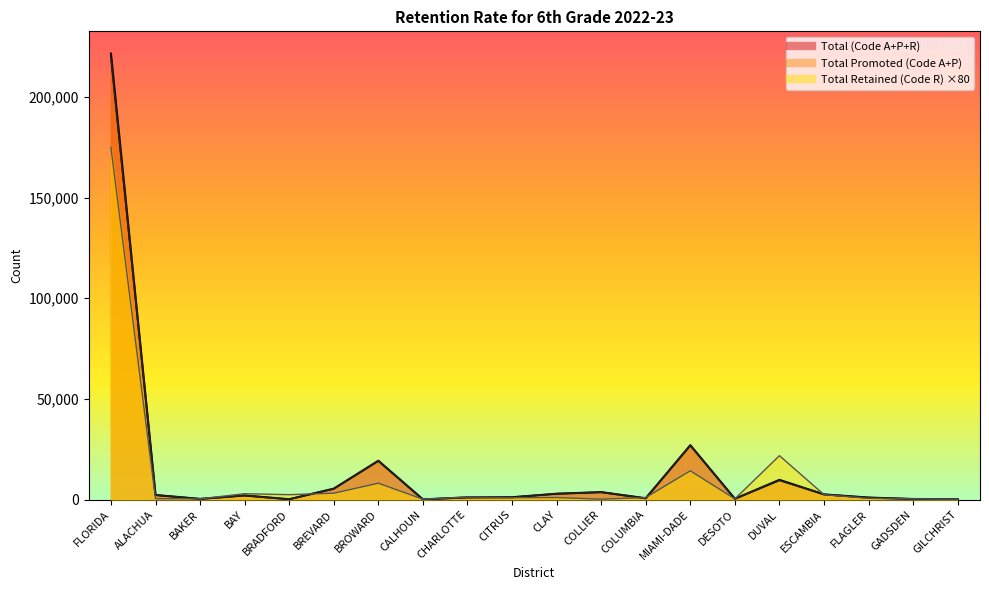

Rank the series at ALACHUA from lowest to highest value.

Total Retained, Total Promoted, Total